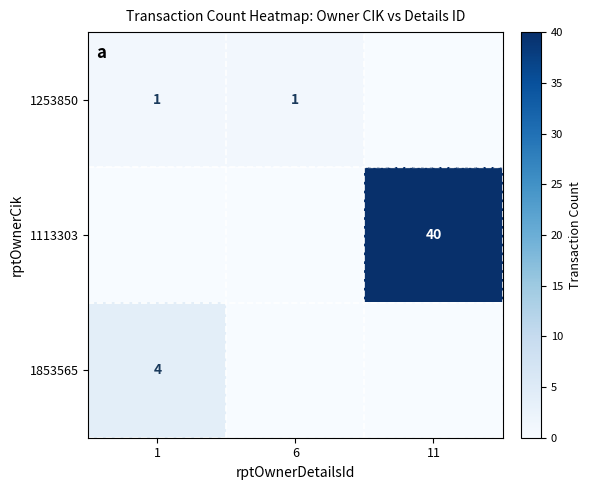

True or false: 1113303 has a value of 9 at 11.

False